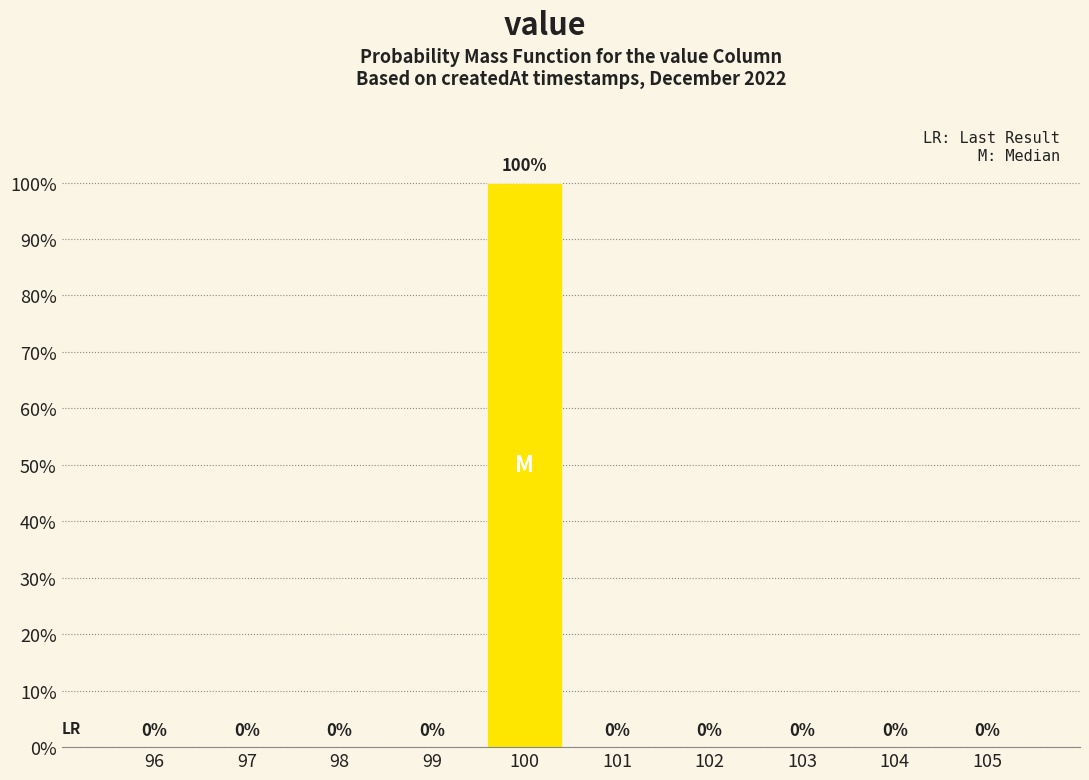

Reading left to right, what are all the values shown in this chart?

96=0	97=0	98=0	99=0	100=100	101=0	102=0	103=0	104=0	105=0